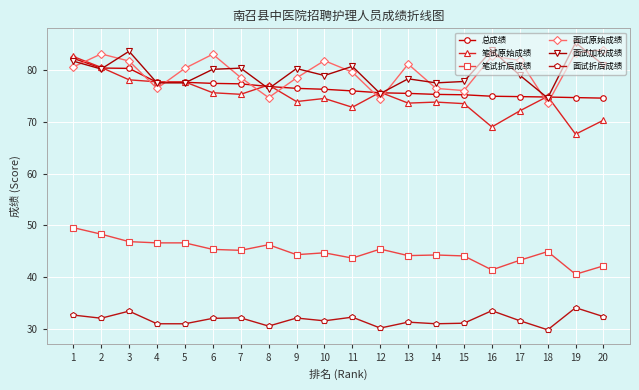

How many series are shown in this chart?

6